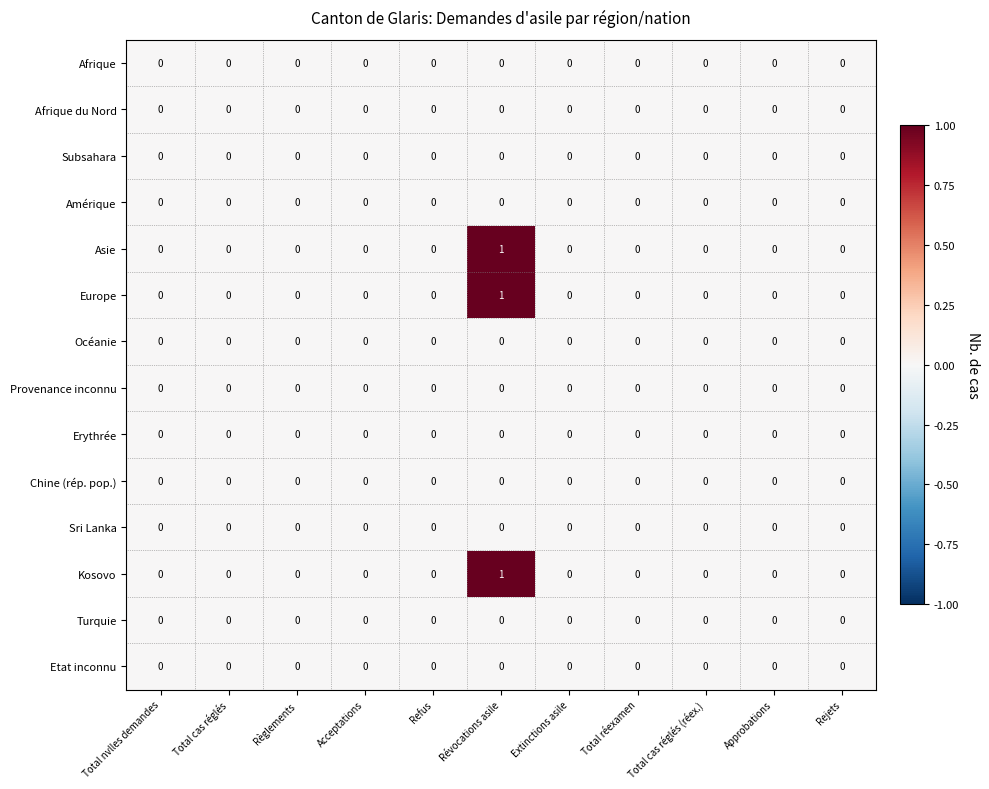

The Kosovo series shows 0 at Total cas réglés. True or false?

True